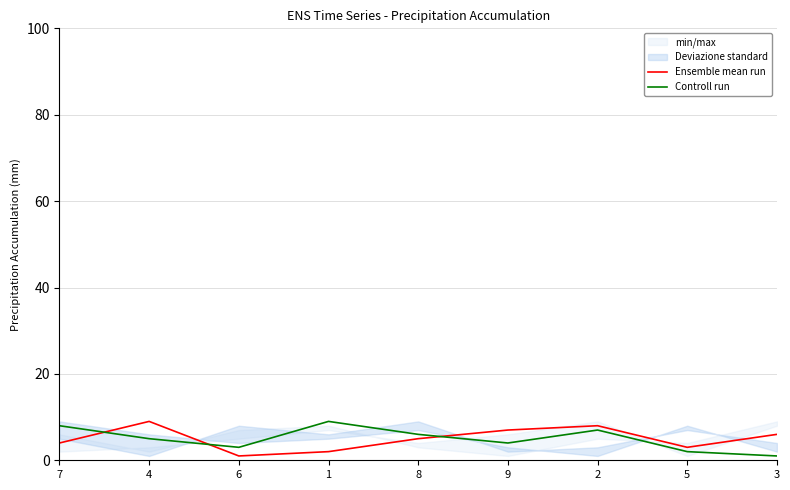

What position from the left is 9?

6